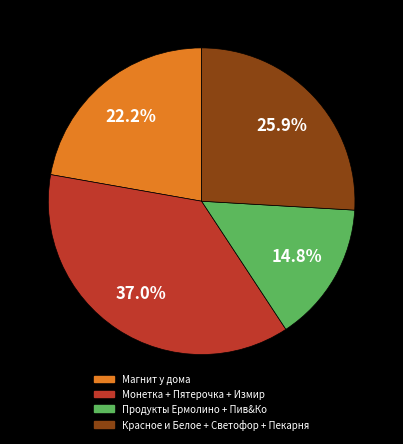

Does any single category account for the majority?

No